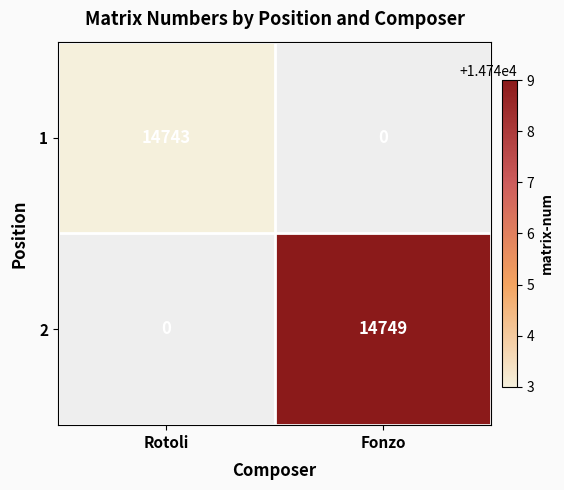

Is it true that 1 equals 14743 at Rotoli?

True